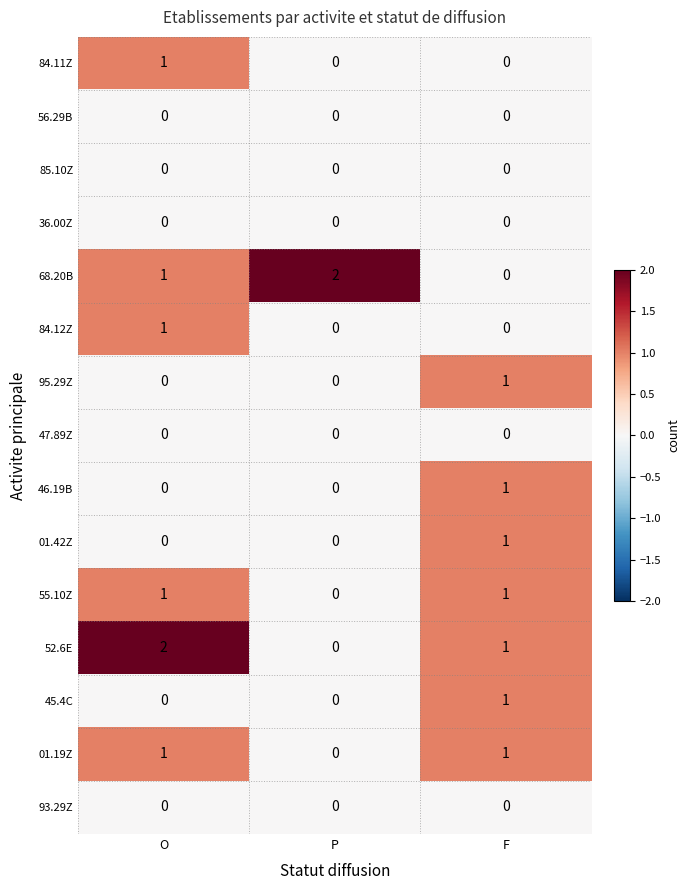

Count the number of data series in this chart.

15